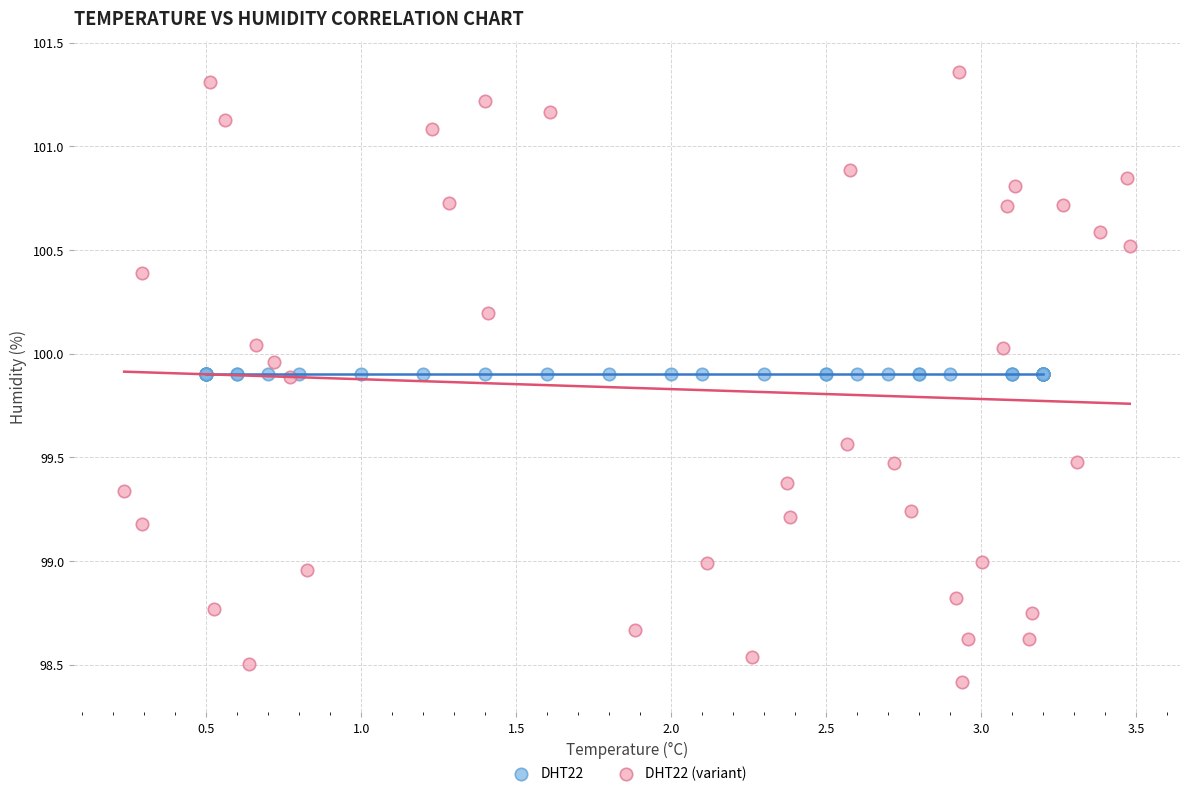

Which series contains the lowest Y value?

DHT22 (variant)